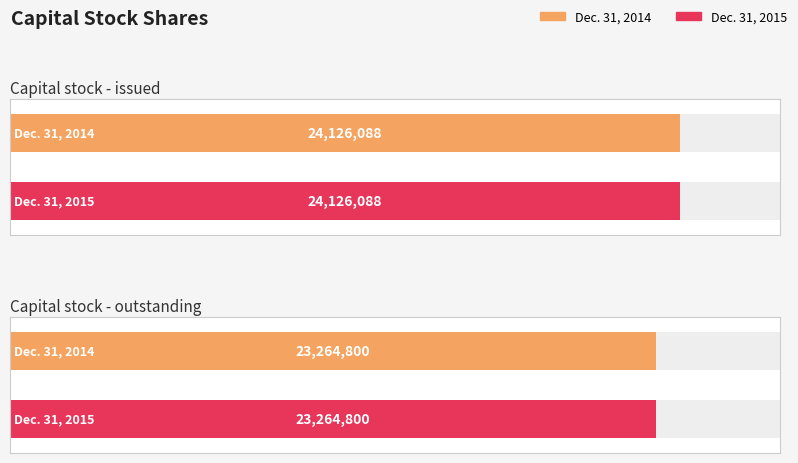

What is the label of the 2nd bar from the left?

Capital stock - outstanding